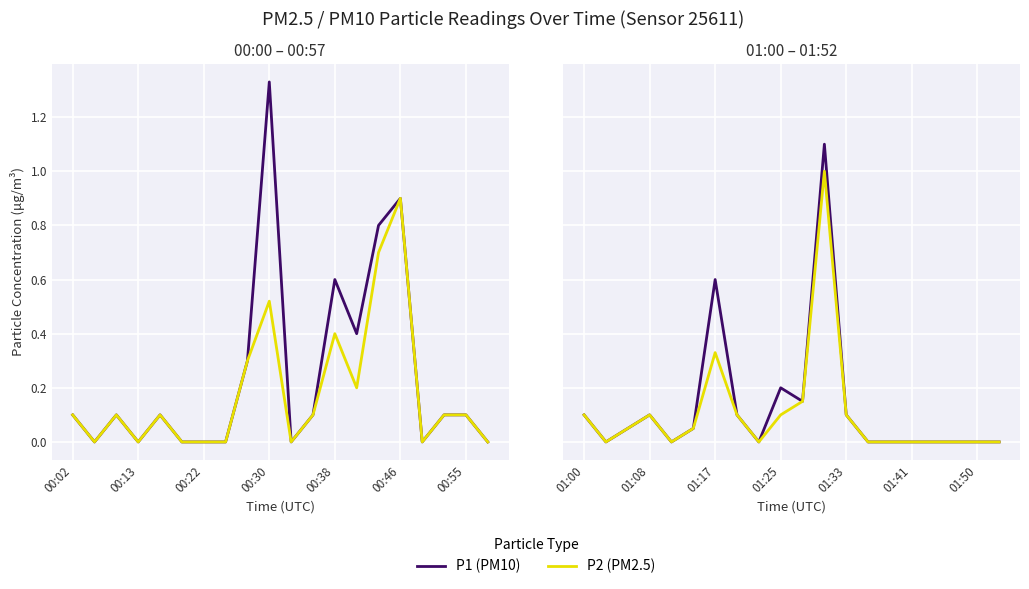

True or false: P1 (PM10) and P2 (PM2.5) cross at least once.

False